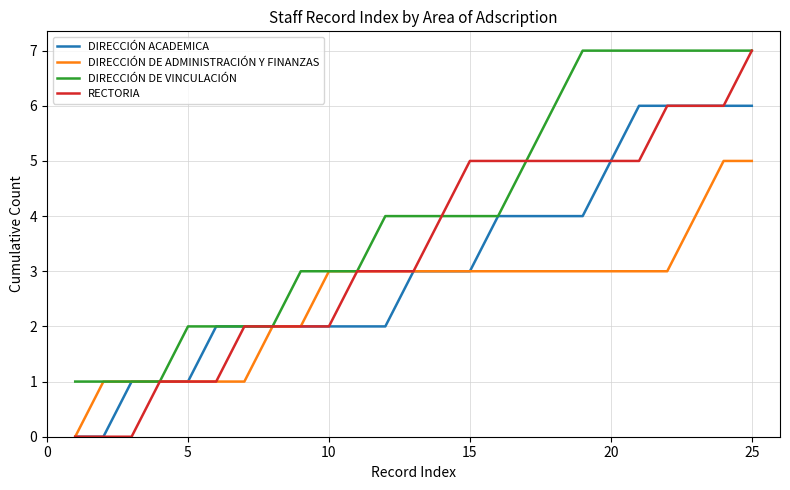

Which series has the widest spread of values?

RECTORIA